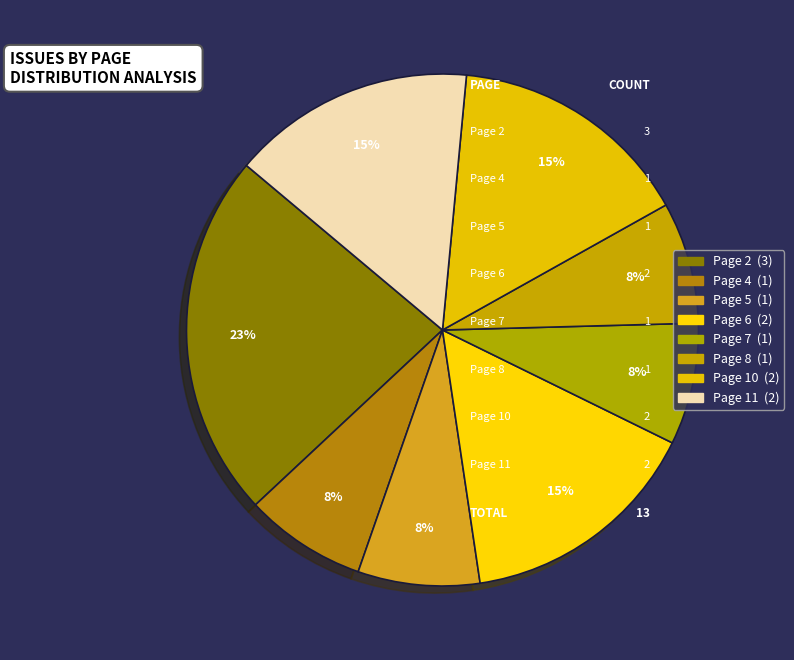

The Page 5 slice represents 8% of the pie. True or false?

True